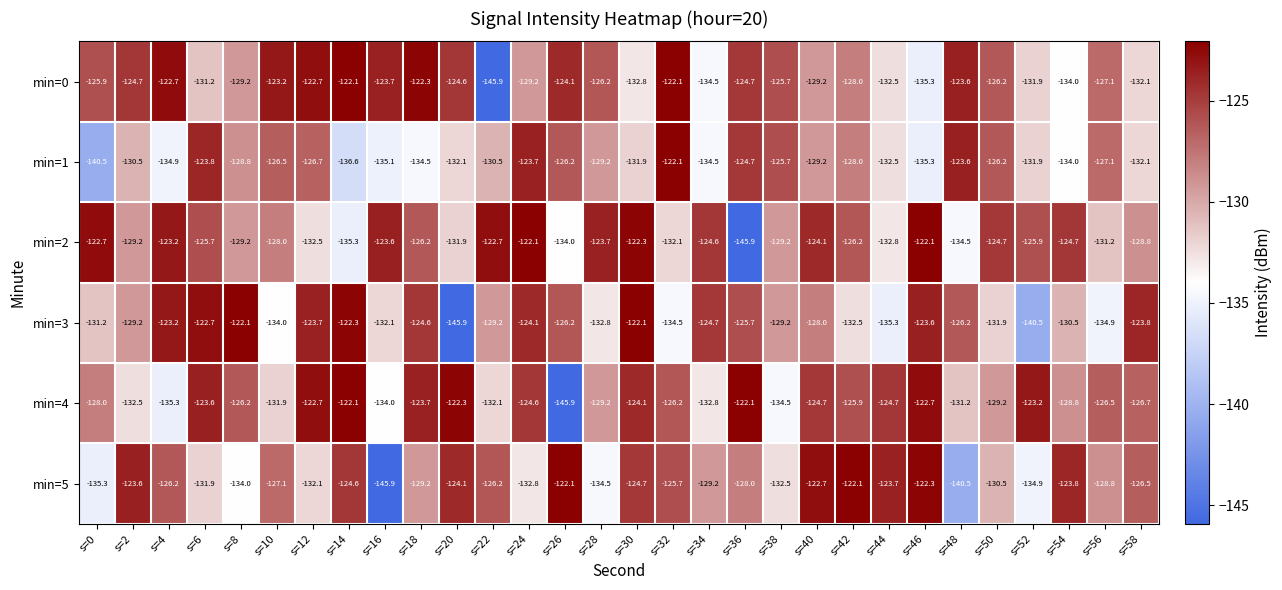

What is the minimum value shown in the chart?

-145.9